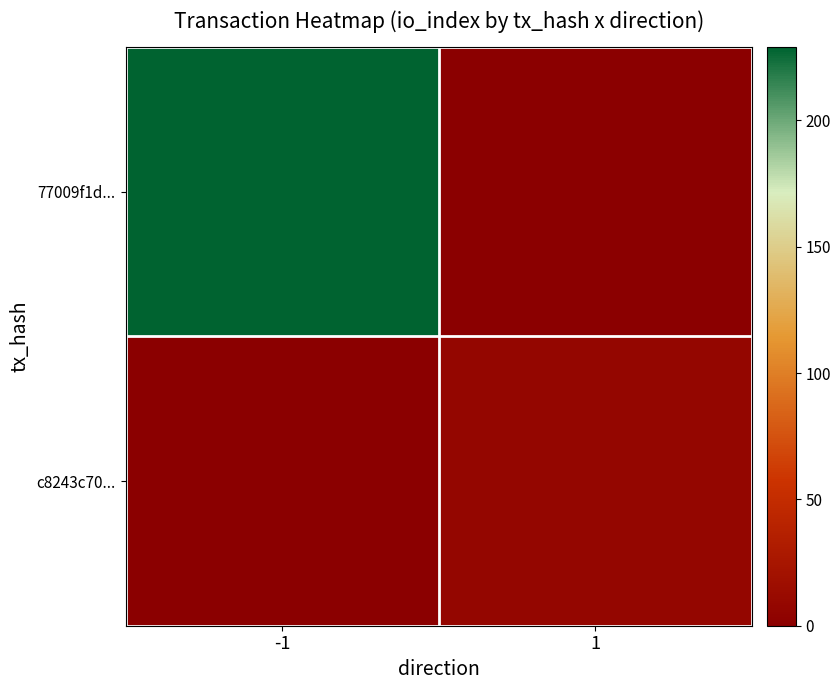

The value of c8243c70... at 1 is 3.6. True or false?

False